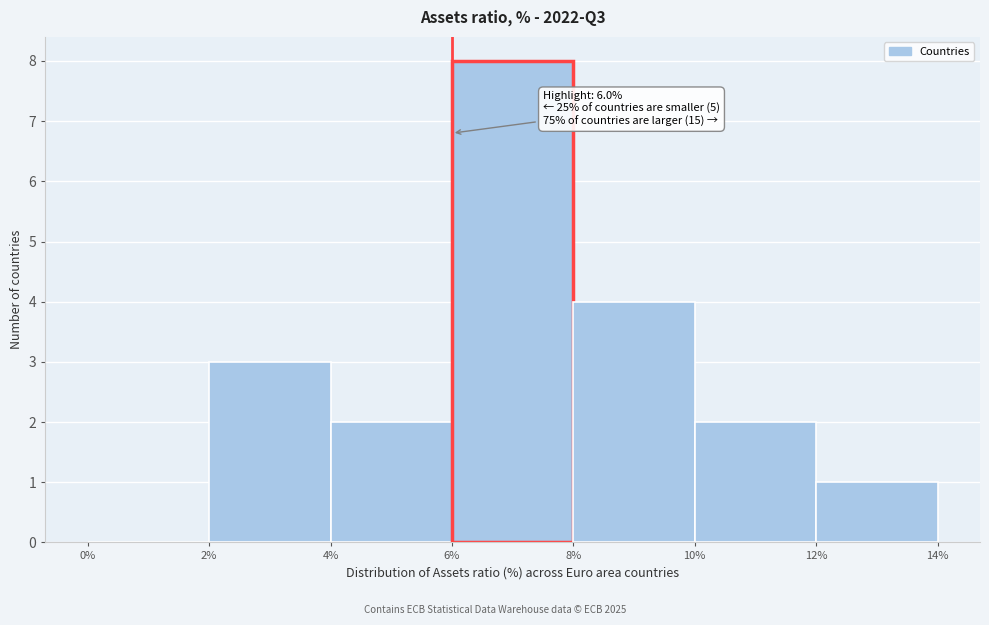

Which range on the x-axis has the tallest bar?

6% to 8%